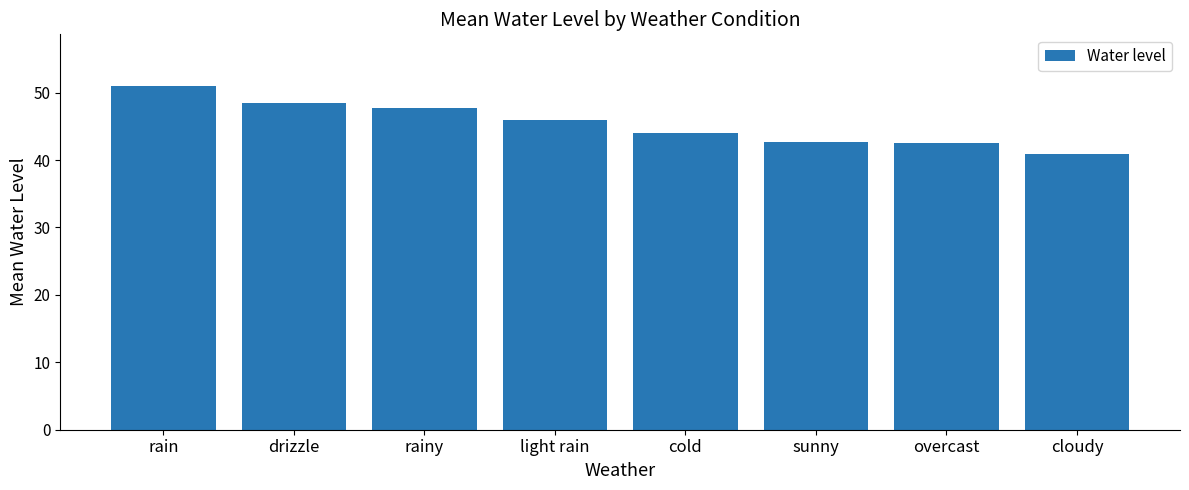

What is the change in value from cold to overcast?

-1.4